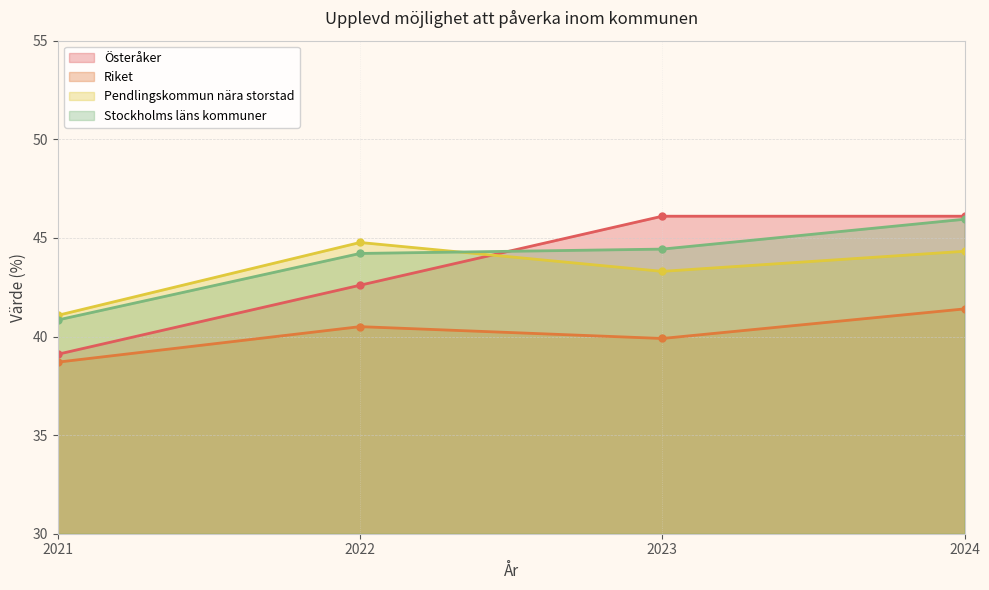

Is the value of Pendlingskommun nära storstad at 2023 greater than the value of Riket at 2021?

Yes